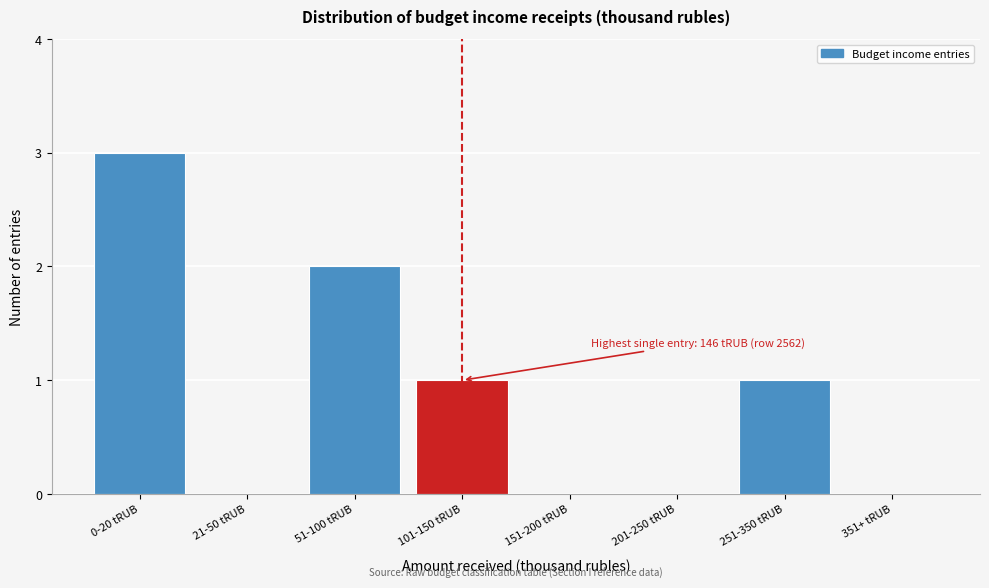

Reading left to right, extract all data points from this chart.

0-20 tRUB=3	21-50 tRUB=0	51-100 tRUB=2	101-150 tRUB=1	151-200 tRUB=0	201-250 tRUB=0	251-350 tRUB=1	351+ tRUB=0